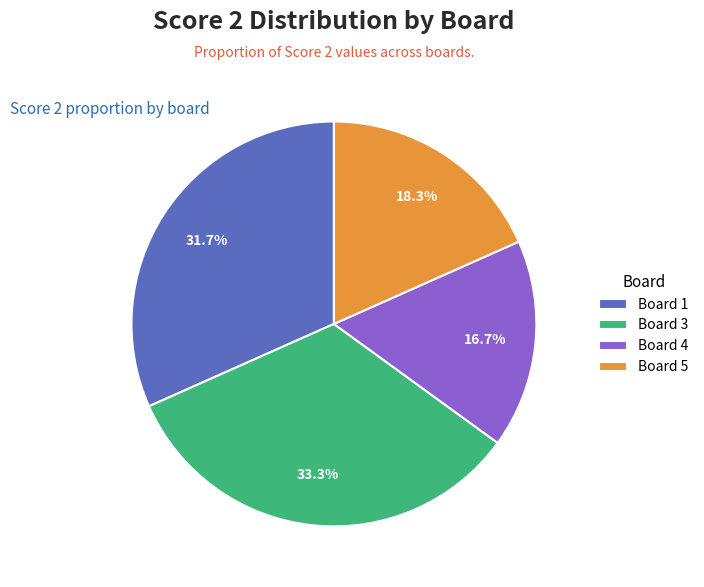

Which has a higher value, Board 1 or Board 5?

Board 1